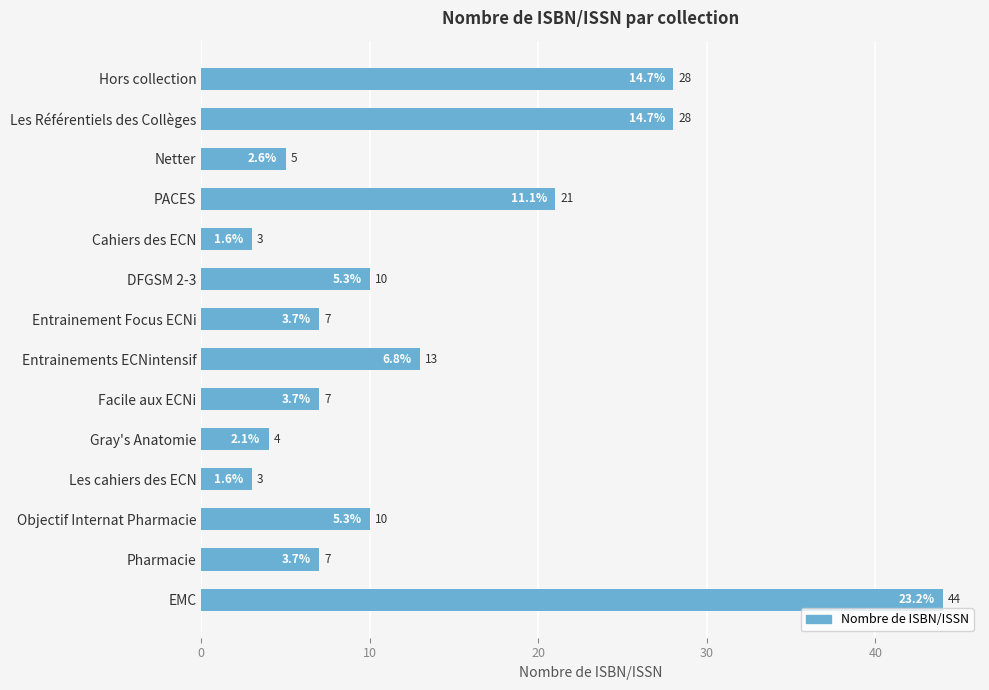

Is it true that the value at Netter is 3?

False